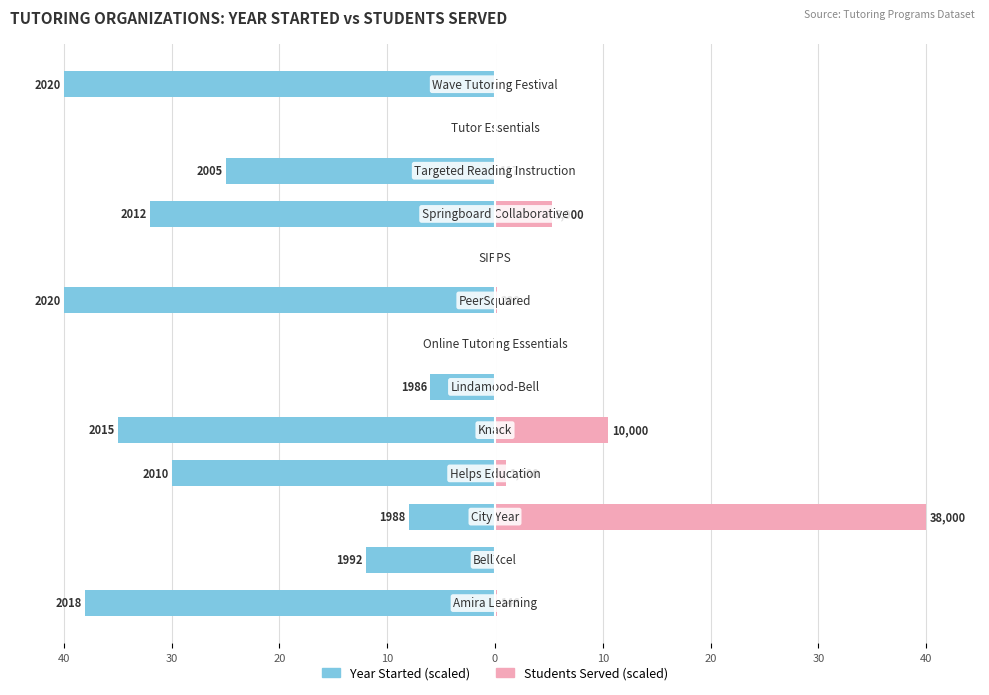

How many bars are there in total?

26